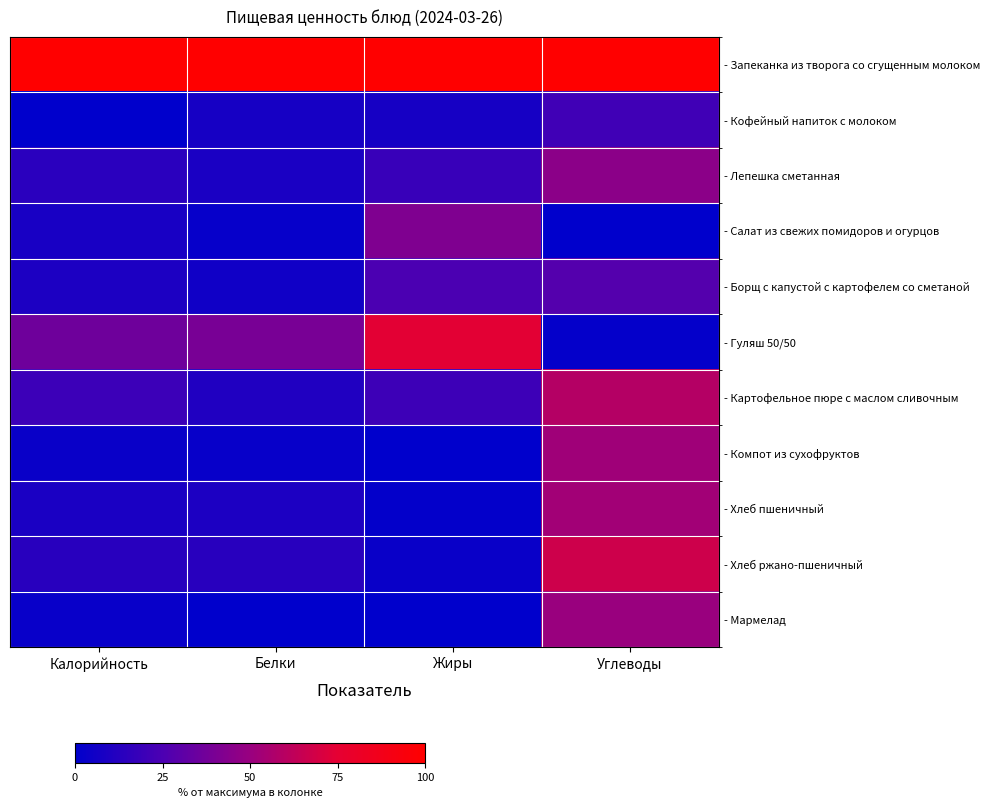

Reading left to right, what are all the values shown in this chart?

- Запеканка из творога со сгущенным молоком: Калорийность=100.0	Белки=100.0	Жиры=100.0	Углеводы=100.0
- Кофейный напиток с молоком: Калорийность=0.0	Белки=7.5	Жиры=7.7	Углеводы=21.2
- Лепешка сметанная: Калорийность=14.0	Белки=8.7	Жиры=18.6	Углеводы=45.4
- Салат из свежих помидоров и огурцов: Калорийность=8.1	Белки=2.3	Жиры=41.5	Углеводы=0.0
- Борщ с капустой с картофелем со сметаной: Калорийность=9.4	Белки=5.5	Жиры=24.9	Углеводы=27.7
- Гуляш 50/50: Калорийность=36.2	Белки=39.2	Жиры=74.5	Углеводы=1.7
- Картофельное пюре с маслом сливочным: Калорийность=19.8	Белки=10.9	Жиры=20.3	Углеводы=58.6
- Компот из сухофруктов: Калорийность=3.3	Белки=2.7	Жиры=0.3	Углеводы=52.0
- Хлеб пшеничный: Калорийность=8.9	Белки=9.7	Жиры=1.4	Углеводы=52.8
- Хлеб ржано-пшеничный: Калорийность=13.6	Белки=13.4	Жиры=3.4	Углеводы=67.1
- Мармелад: Калорийность=2.9	Белки=0.0	Жиры=0.0	Углеводы=50.2